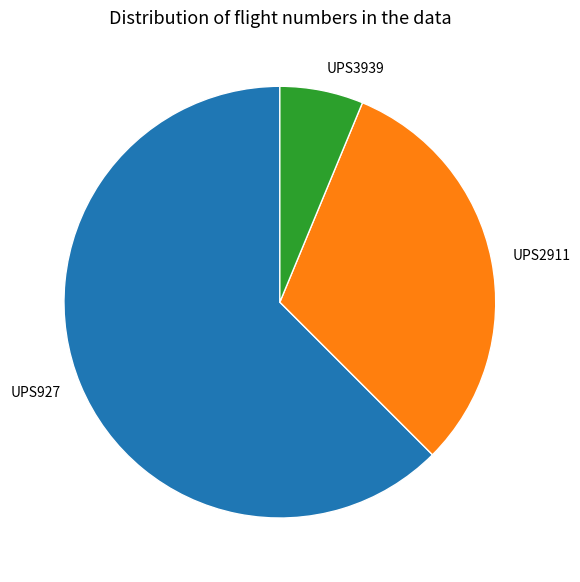

Rank the categories by value from highest to lowest.

UPS927, UPS2911, UPS3939